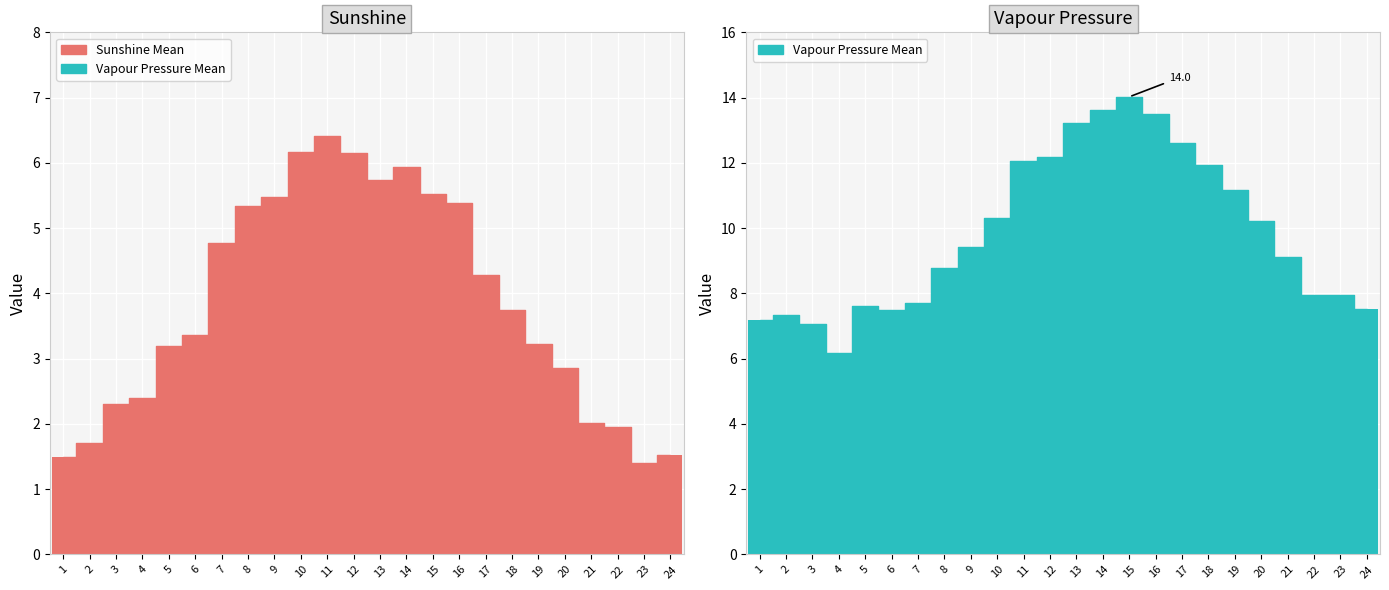

What is the difference between the highest and lowest values at 7?

2.9